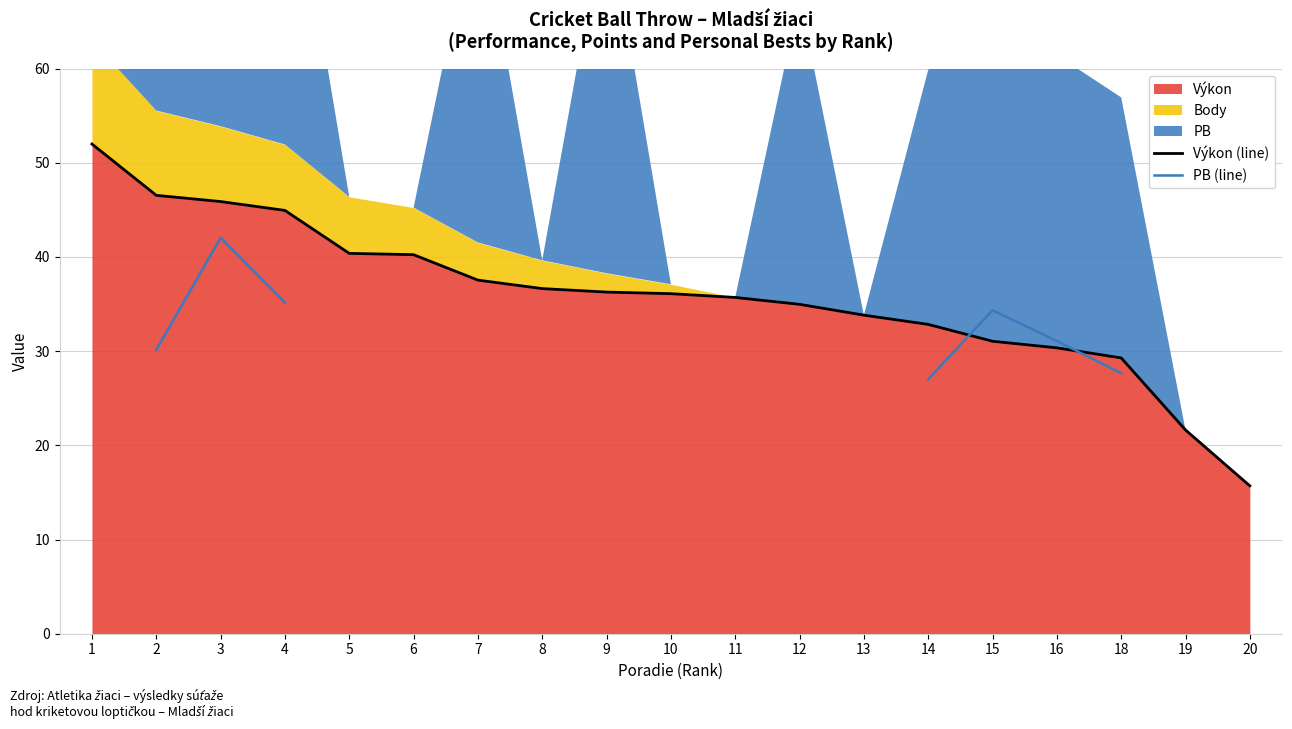

The Výkon series shows 35.7 at 11. True or false?

True